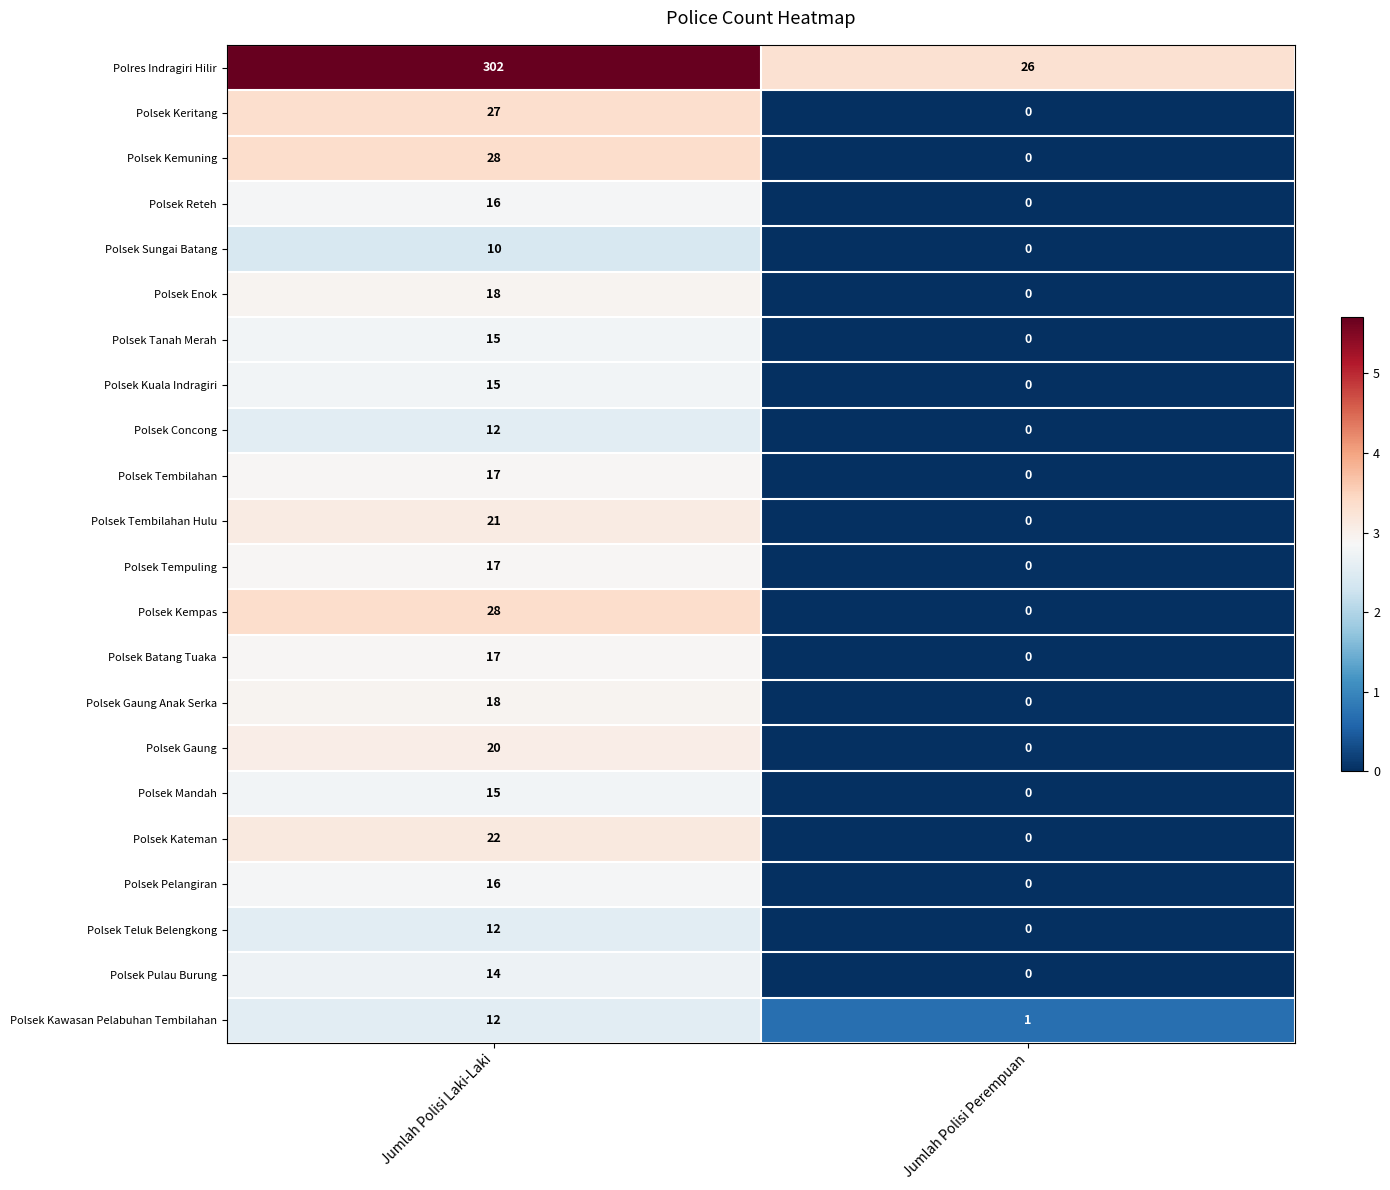

Count the number of categories in the chart.

2